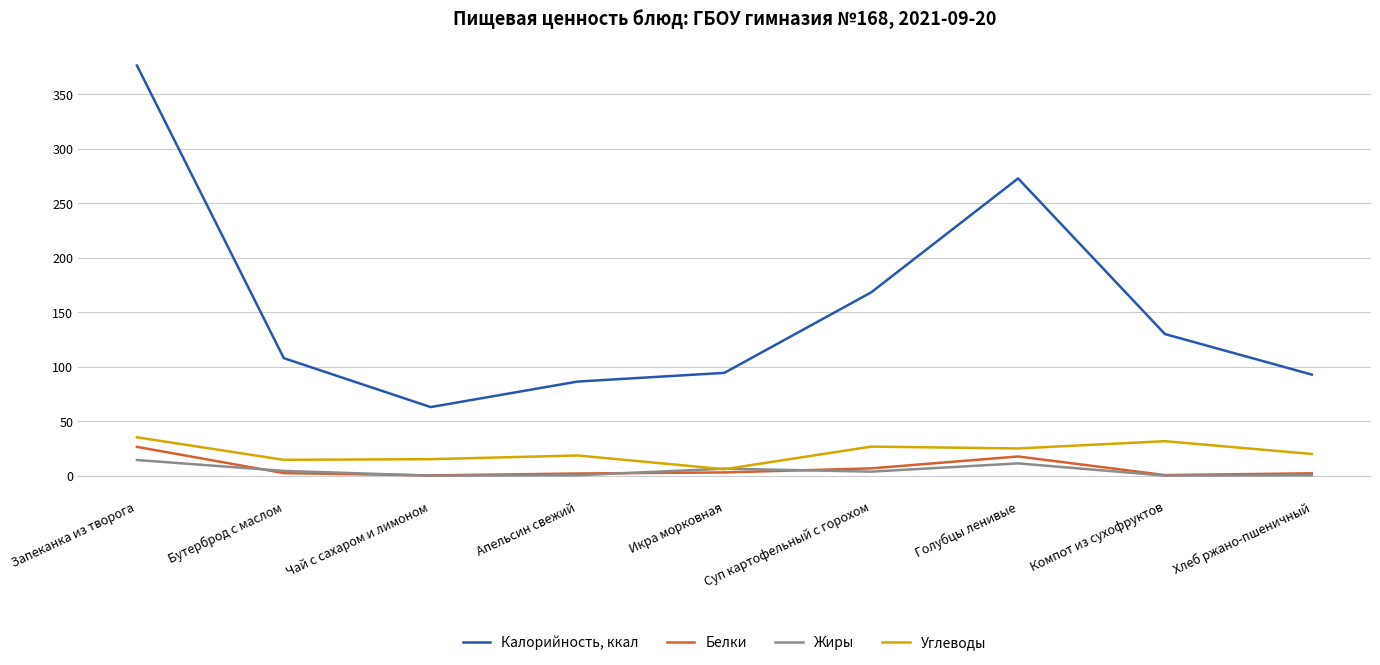

Between Запеканка из творога and Голубцы ленивые, which series saw the biggest shift?

Калорийность, ккал